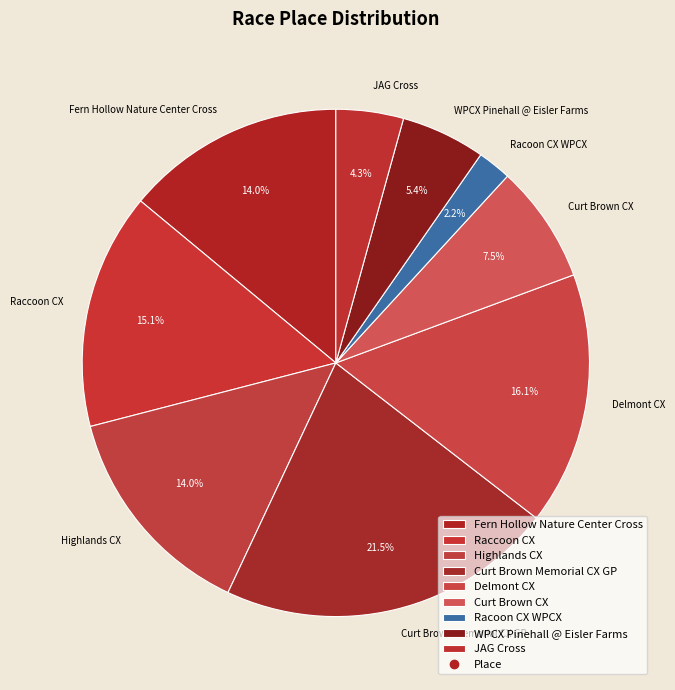

To the nearest percent, what is the difference between the largest and smallest slice percentages?

19%